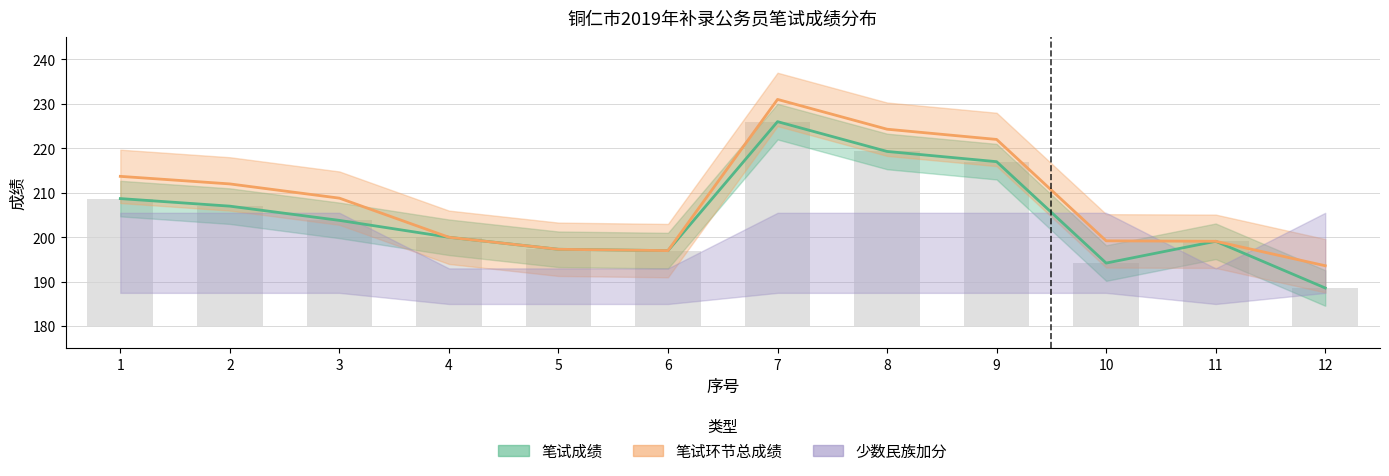

The value of 笔试环节总成绩 at 9 is 222.0. True or false?

True